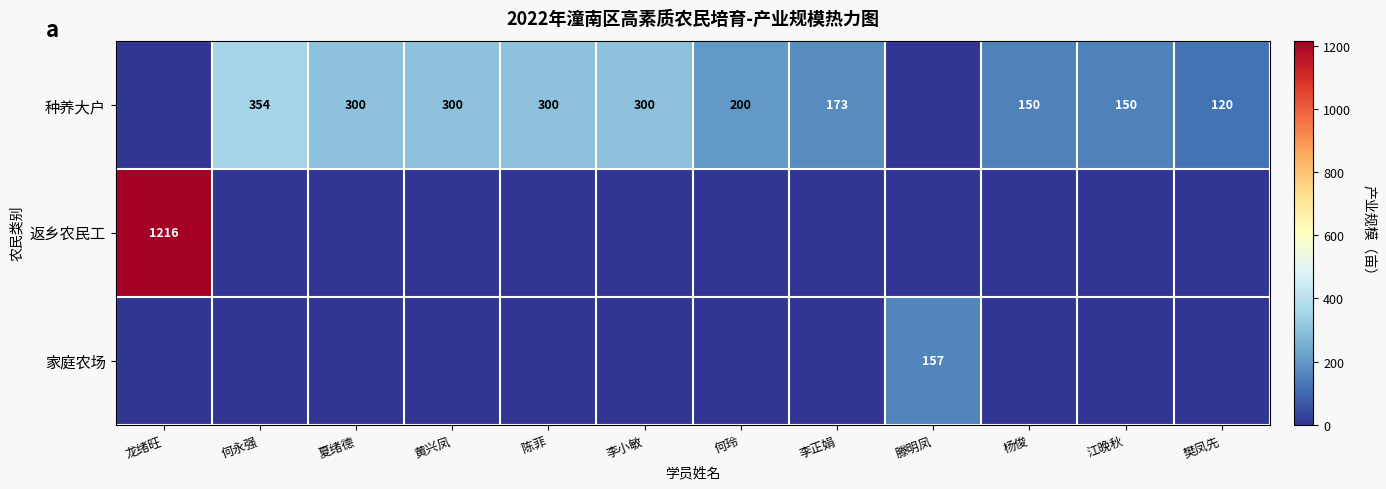

Is it true that 种养大户 equals 300 at 夏绪德?

True